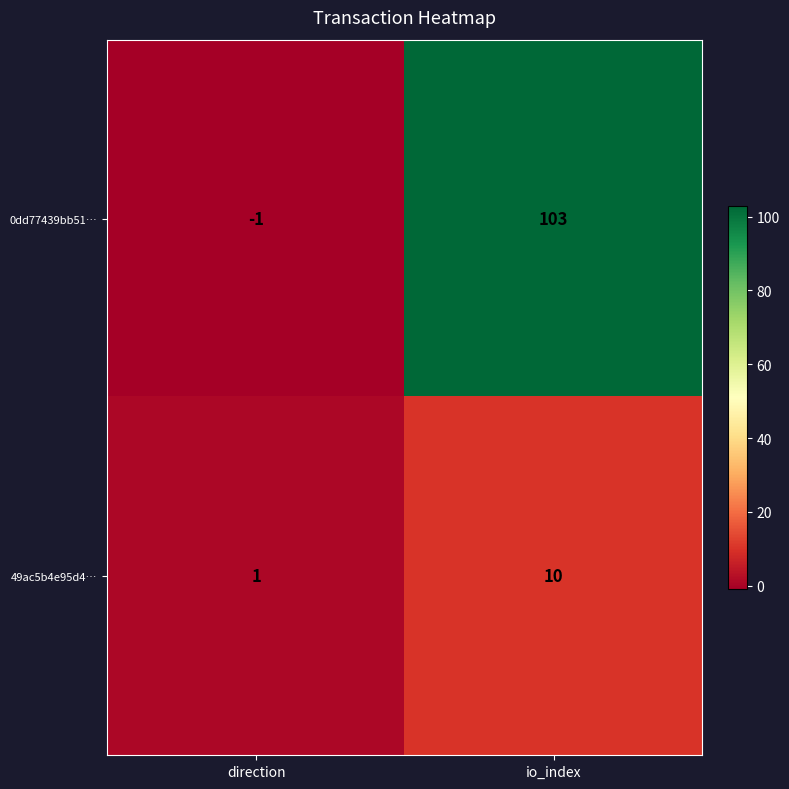

Is it true that 49ac5b4e95d4… equals 2 at direction?

False